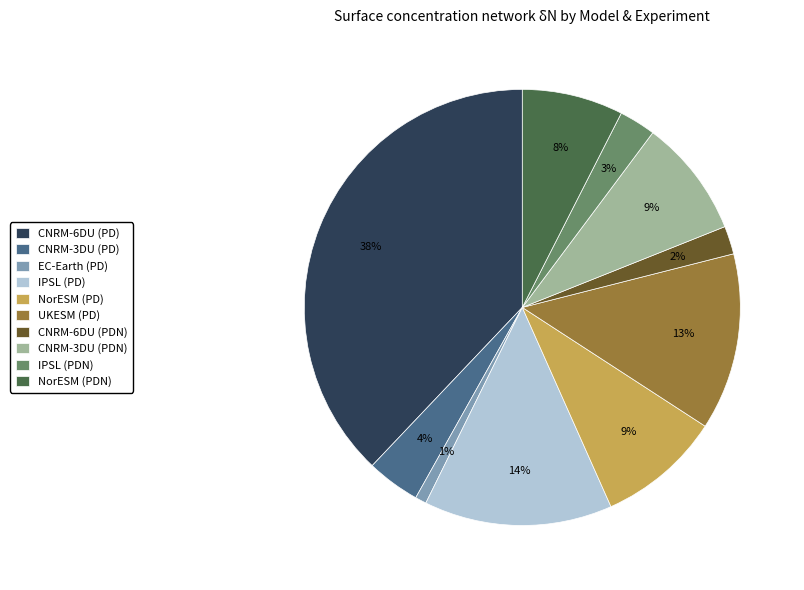

Is it true that EC-Earth (PD) is 12% of the pie?

False